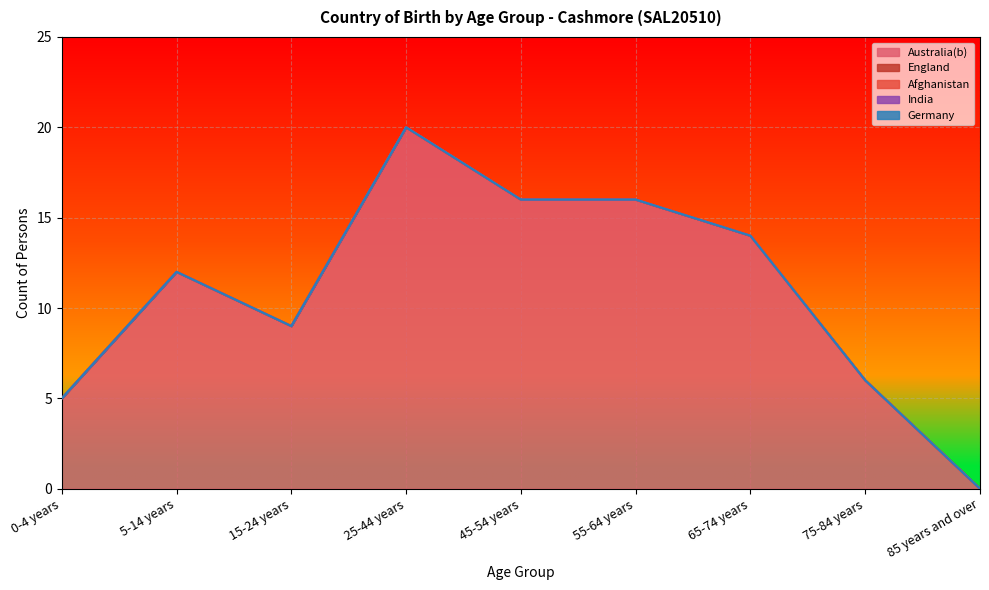

What is the spread (max minus min) of values at 0-4 years?

5